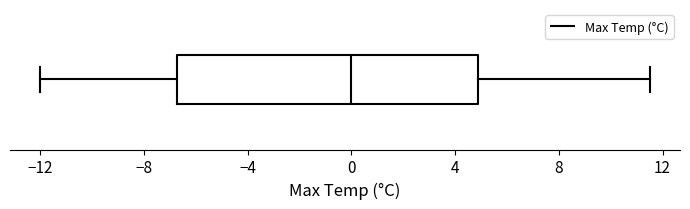

Where is the right edge of the box on the x-axis? The values are not printed on the chart, so give them approximately, as read against the axis.

5.0